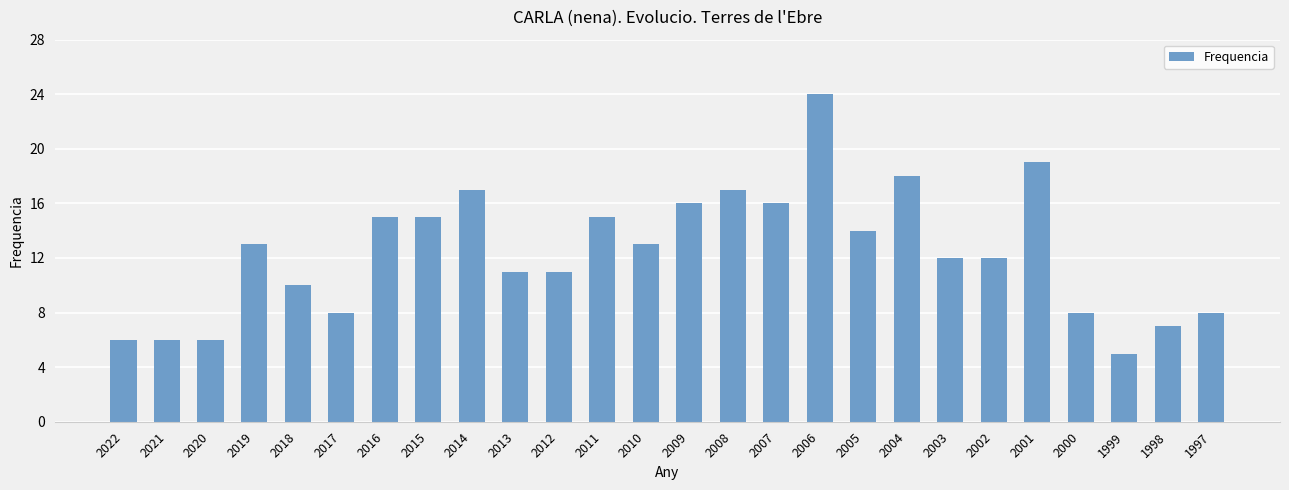

What is the change in value from 2021 to 2013?

+5